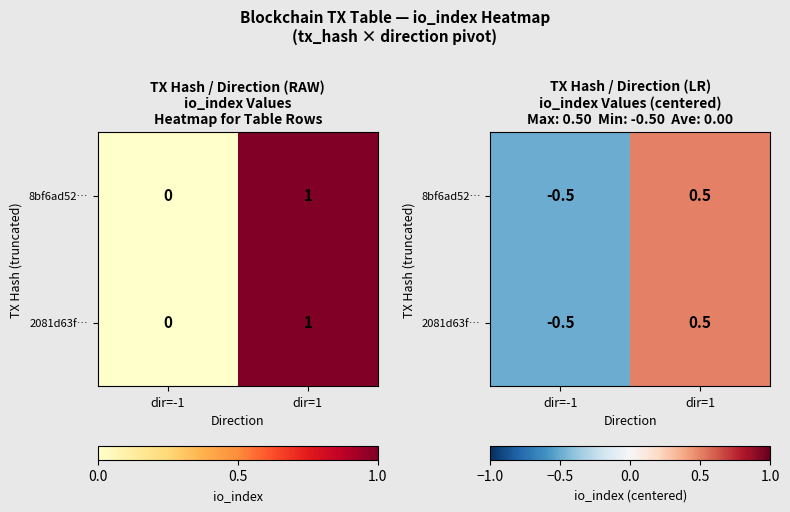

At which label does 2081d63f… reach its peak?

dir=1